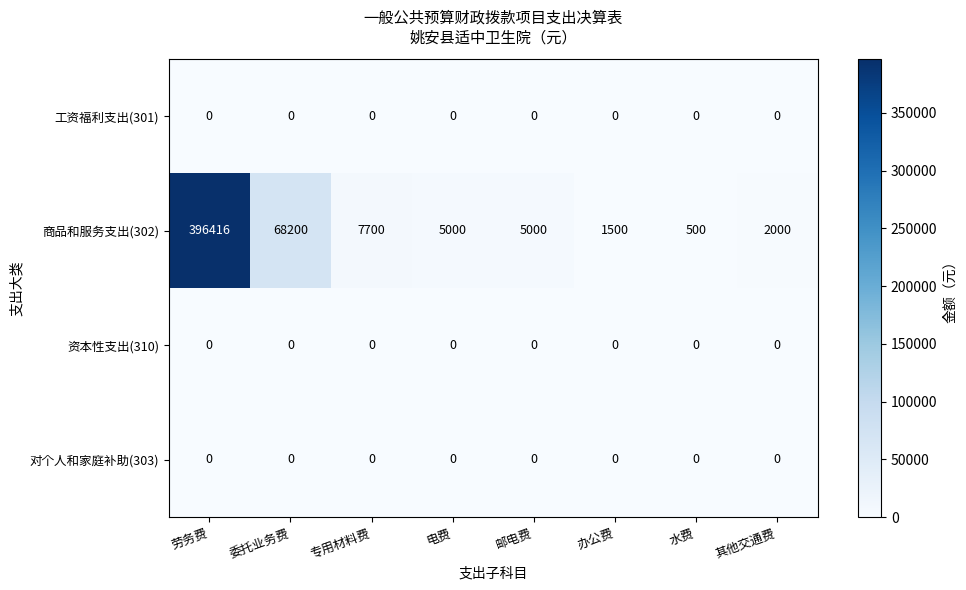

What is the greatest value displayed?

396416